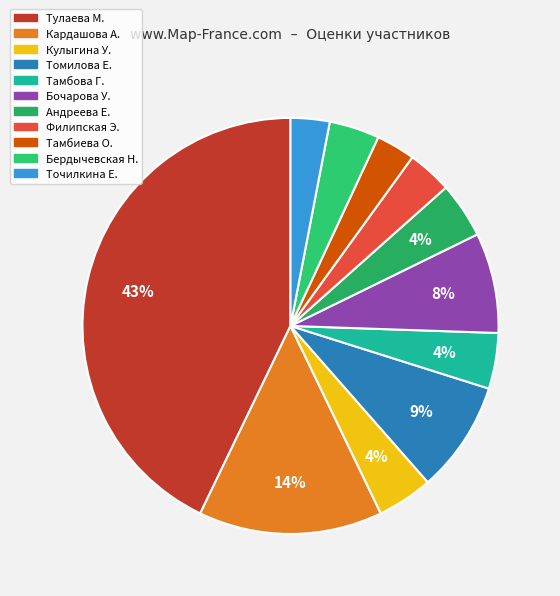

To the nearest percent, what is the combined percentage of Кулыгина У. and Тулаева М.?

47%